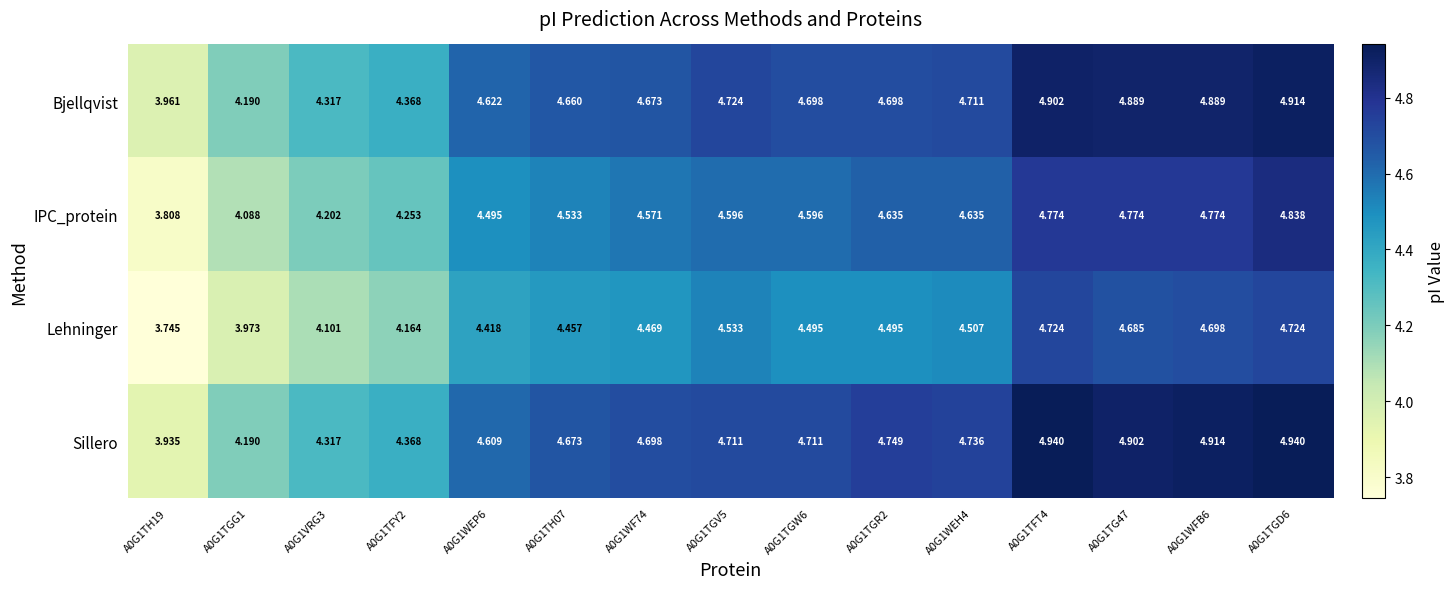

Which series changed the most between A0G1TFY2 and A0G1TH07?

Sillero